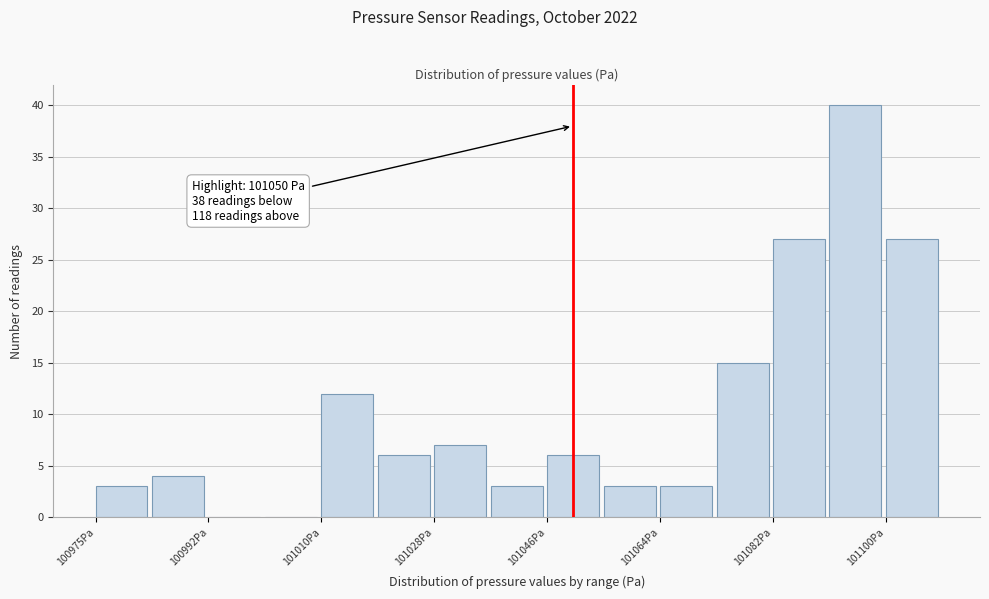

Over which range of the x-axis is the bar tallest?

101090 to 101100